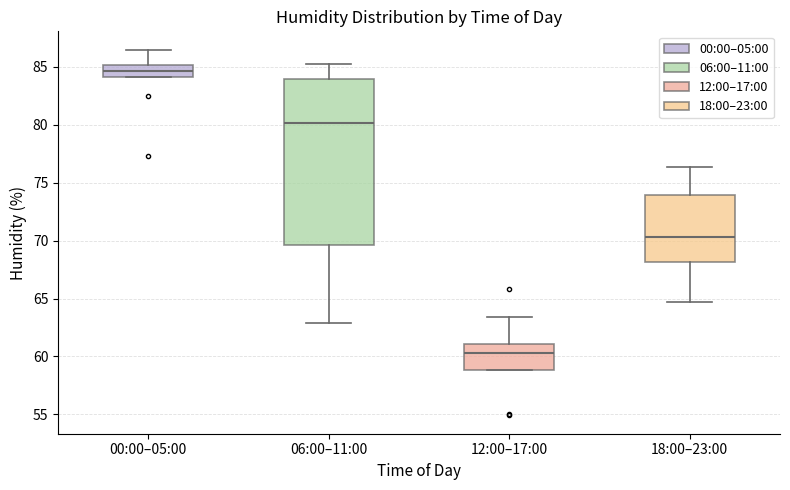

Where is the upper edge of the box for 00:00–05:00 on the y-axis? The values are not printed on the chart, so give them approximately, as read against the axis.

85.0